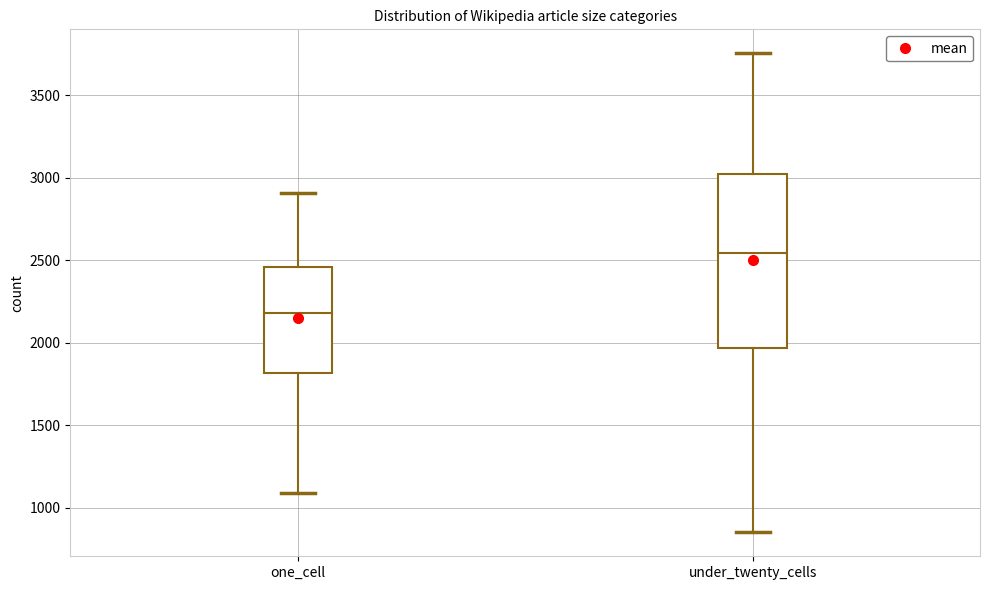

Which box is the tallest, from its lower edge to its upper edge?

under_twenty_cells